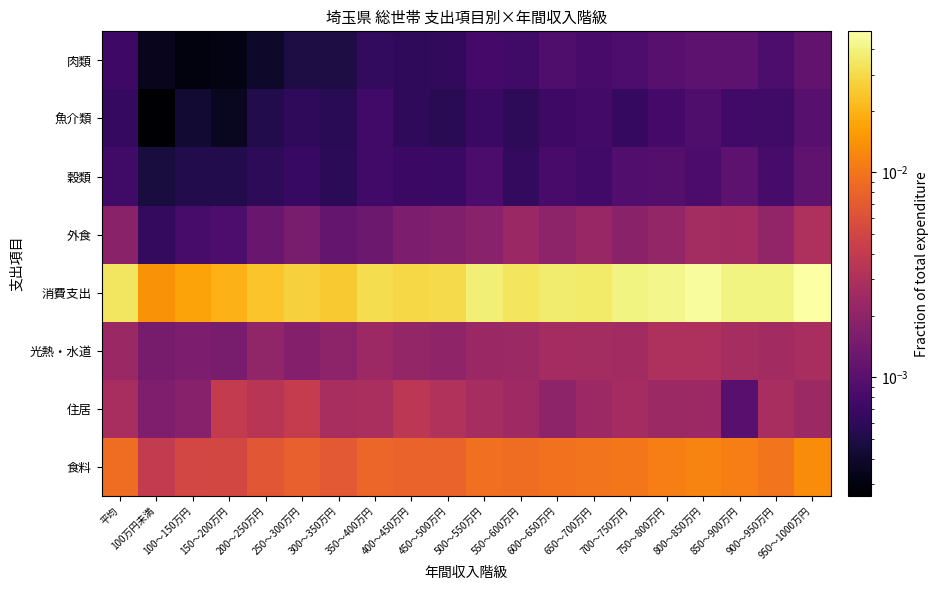

Between 450～500万円 and 200～250万円, which is larger?

450～500万円